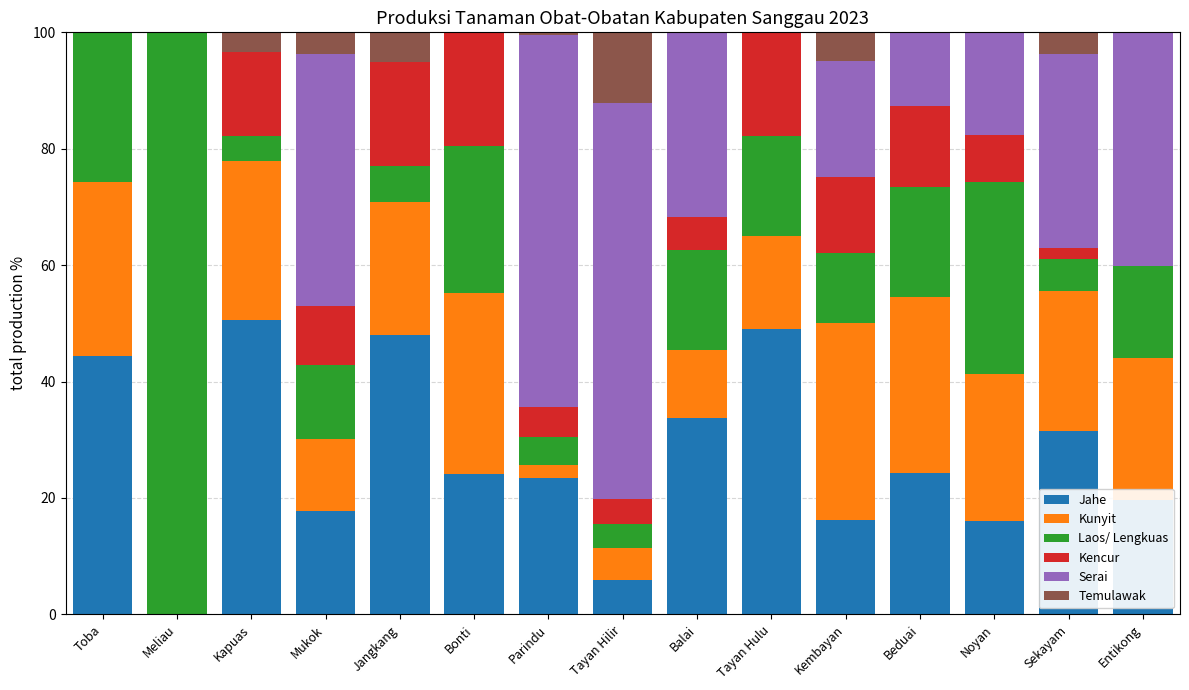

True or false: Jahe has a value of 16.1 at Noyan.

True